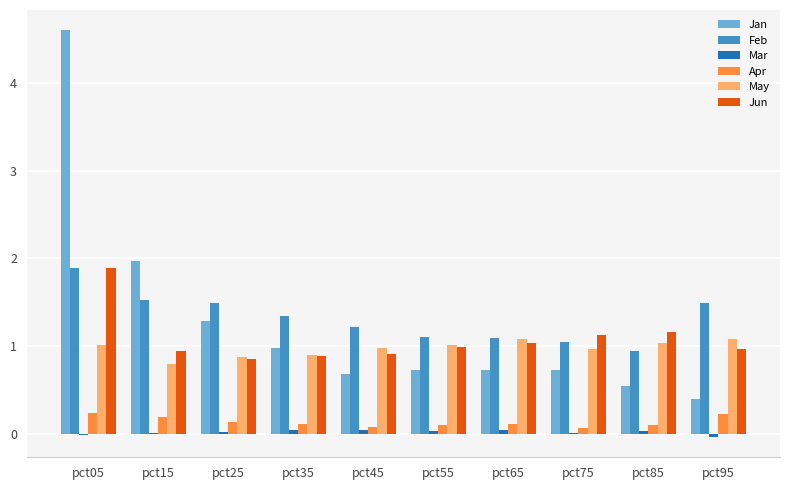

The value of May at pct95 is 0.5. True or false?

False